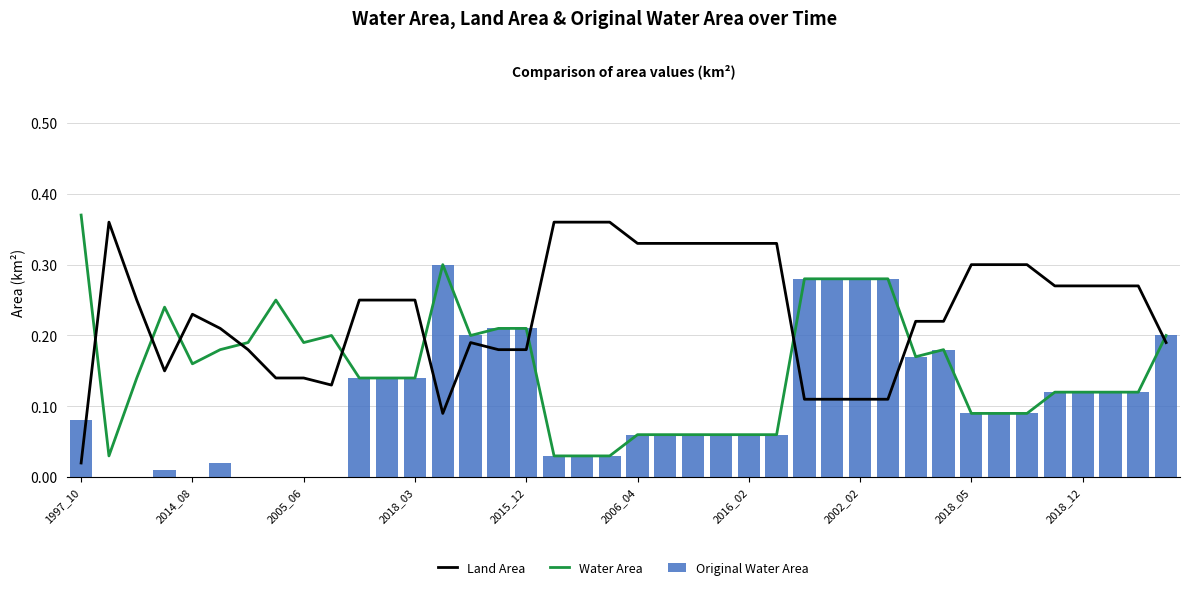

What is the average value of the Original Water Area series?

0.1